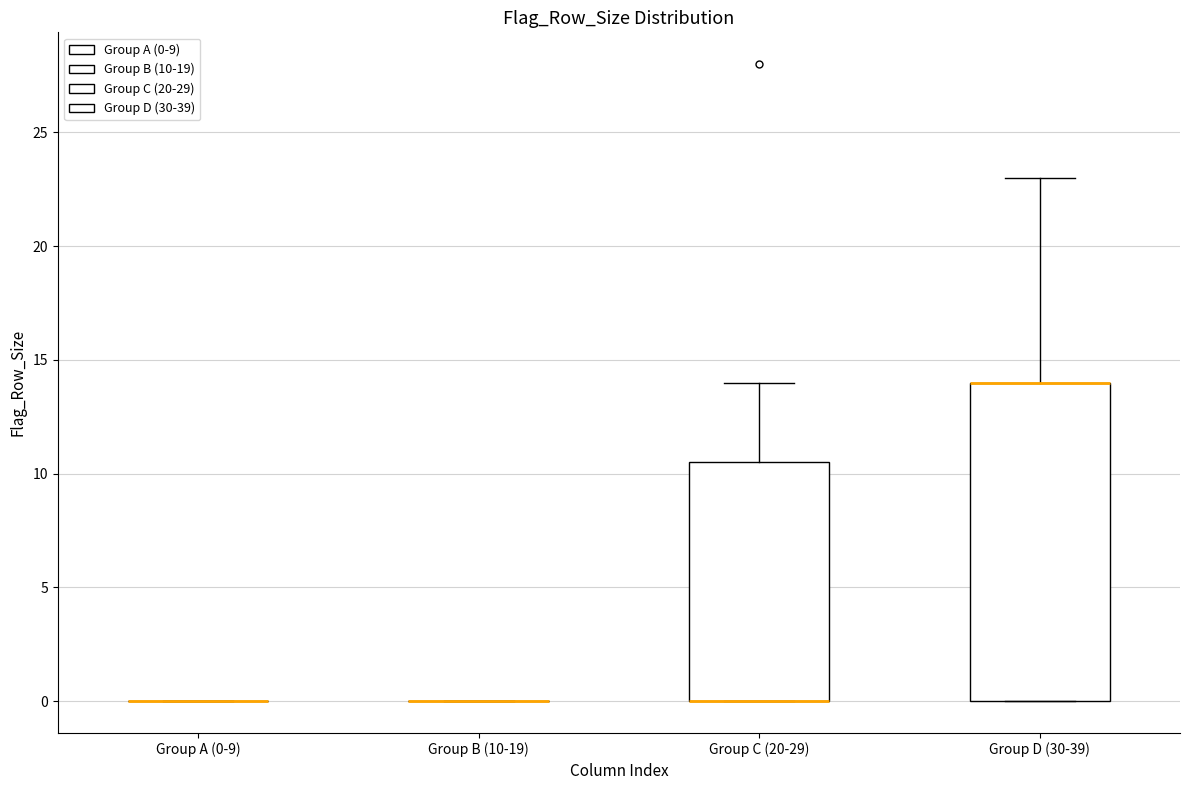

Reading left to right, transcribe this box plot: for each box, give where its median line is, the range the box spans, and where its two whiskers end, as read against the y-axis. The values are not printed on the chart, so give them approximately, as read against the axis.

Group A (0-9): box collapsed to a line at 0.0, whiskers 0.0 to 0.0
Group B (10-19): box collapsed to a line at 0.0, whiskers 0.0 to 0.0
Group C (20-29): median 0.0 (drawn on the box's lower edge), box 0.0 to 10.5, whiskers 0.0 to 14.0
Group D (30-39): median 14.0 (drawn on the box's upper edge), box 0.0 to 14.0, whiskers 0.0 to 23.0